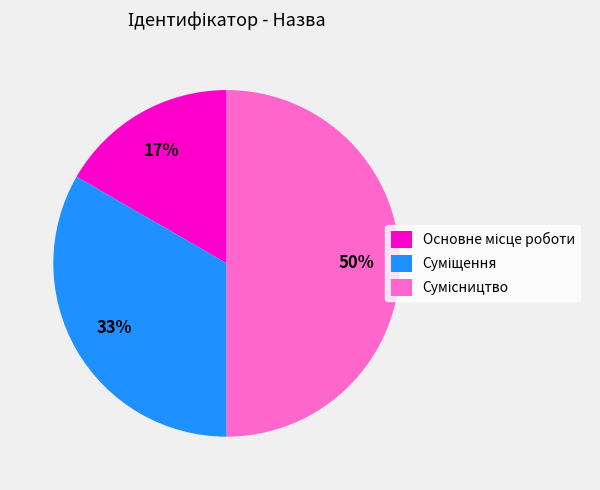

To the nearest percent, what is the difference between the largest and smallest slice percentages?

33%